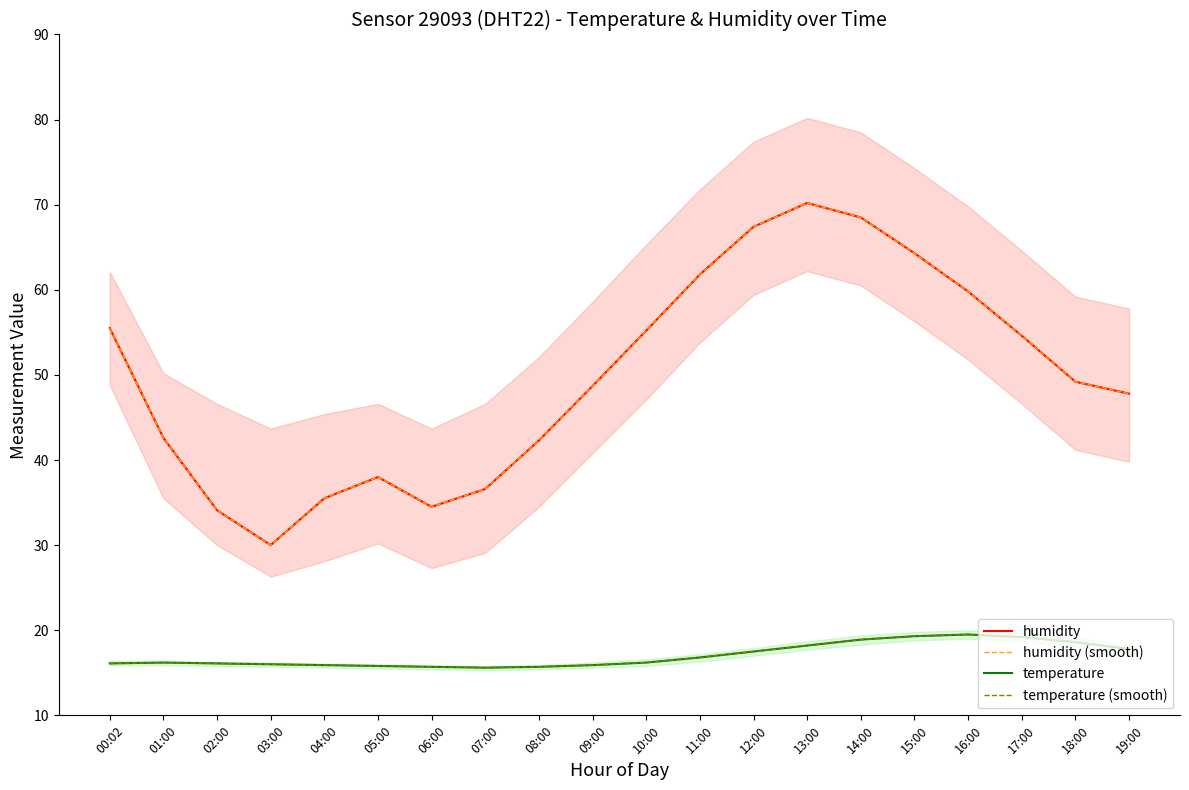

What is the label of the 3rd point from the right?

17:00